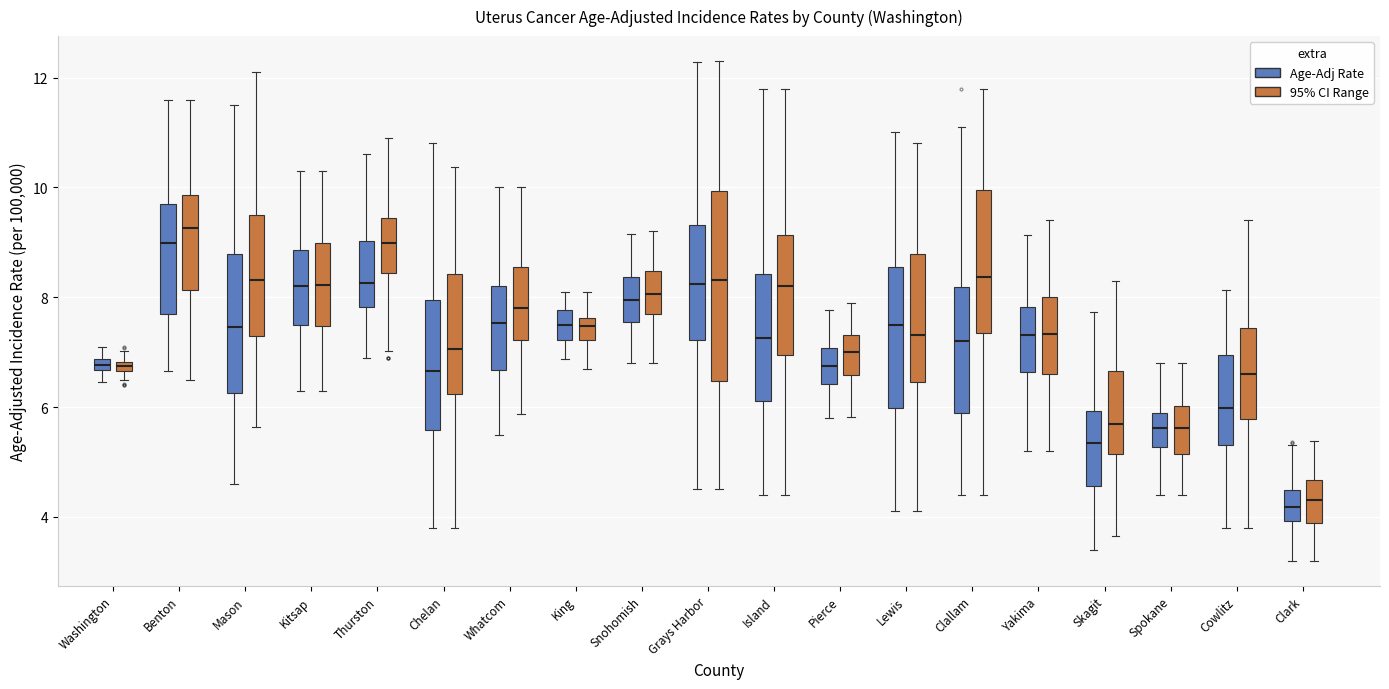

Where does the lower whisker of the box for Benton (95% CI Range) end on the y-axis? The values are not printed on the chart, so give them approximately, as read against the axis.

6.6